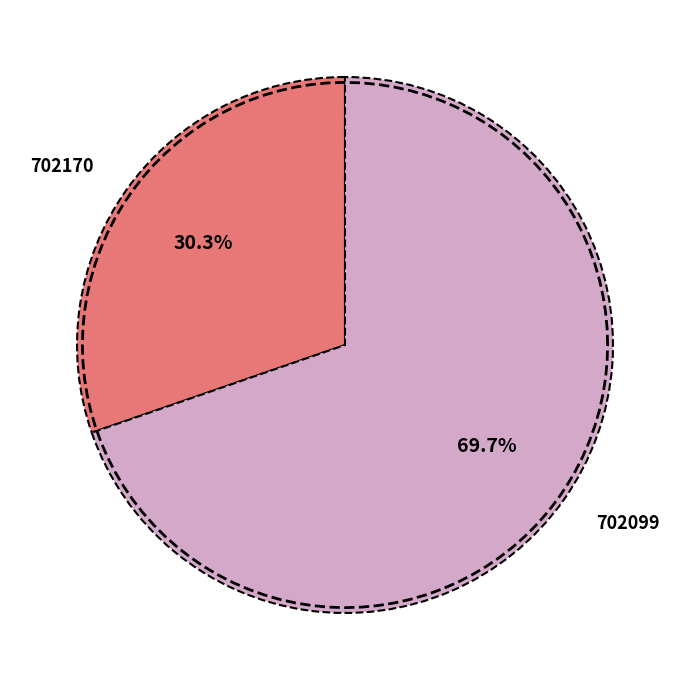

Count the number of slices in the pie.

2